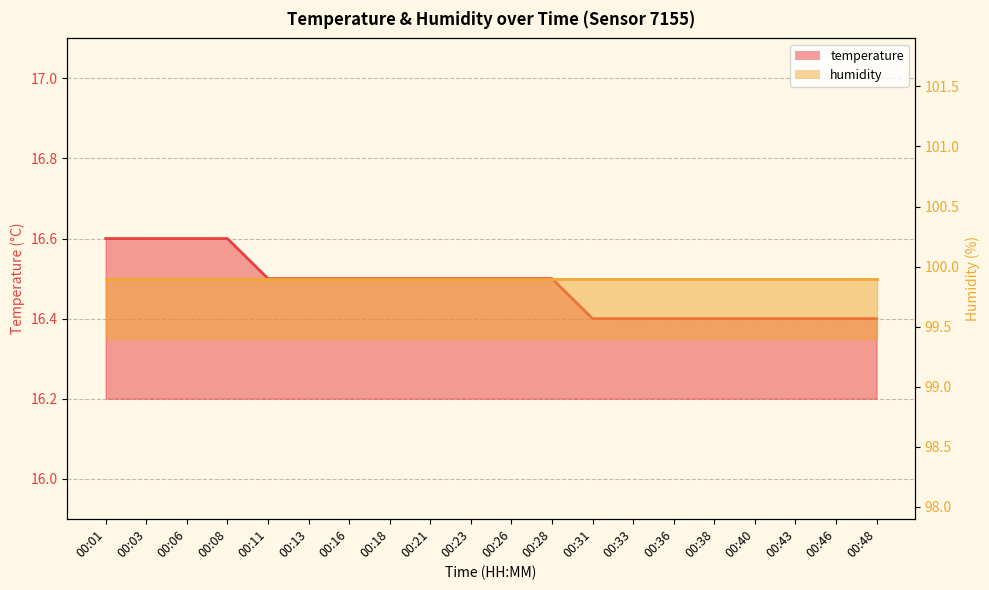

Rank the categories by value from lowest to highest.

00:31, 00:33, 00:36, 00:38, 00:40, 00:43, 00:46, 00:48, 00:11, 00:13, 00:16, 00:18, 00:21, 00:23, 00:26, 00:28, 00:01, 00:03, 00:06, 00:08